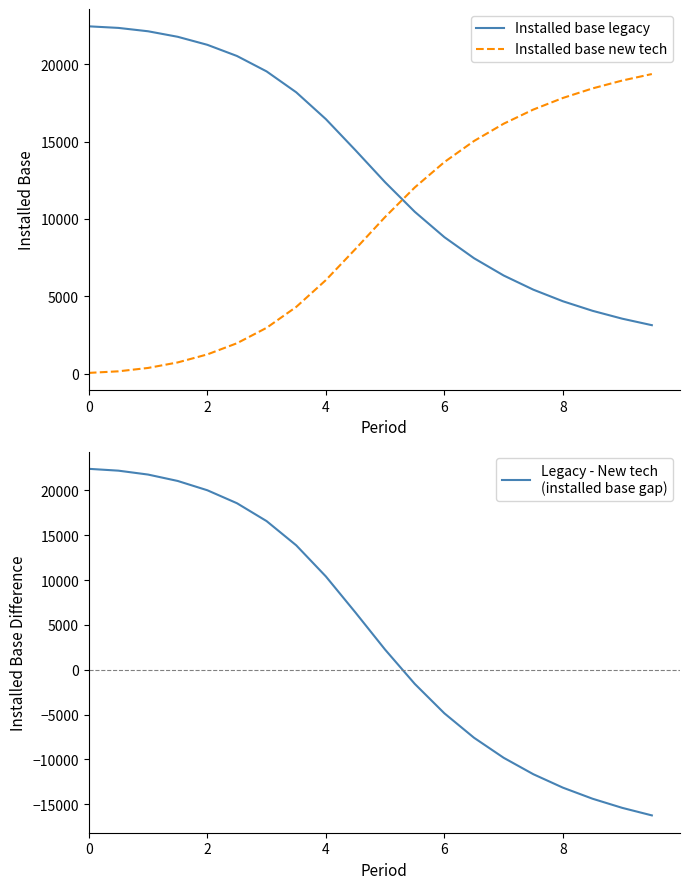

After their last crossing, which series has the higher values: Installed base new tech or Installed base legacy?

Installed base new tech